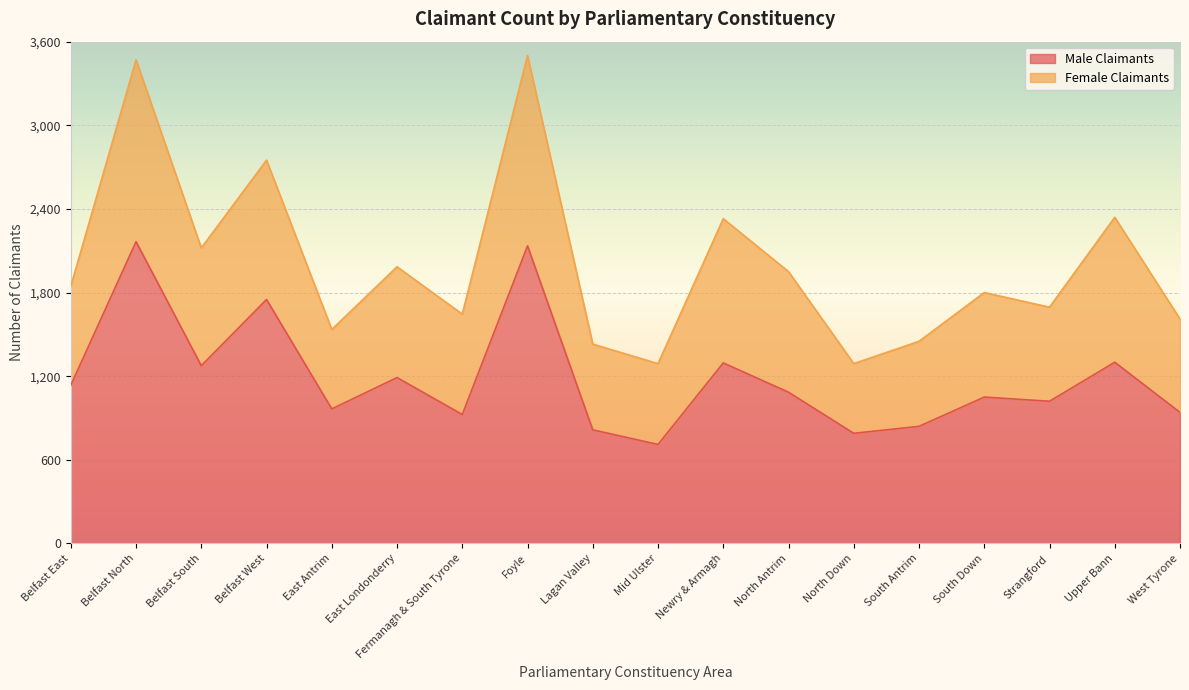

How many data points are above 1085?

8